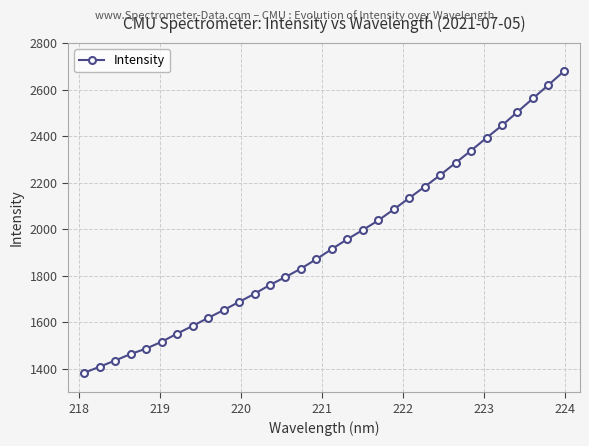

What is the value of the 2nd point from the left?

1409.8